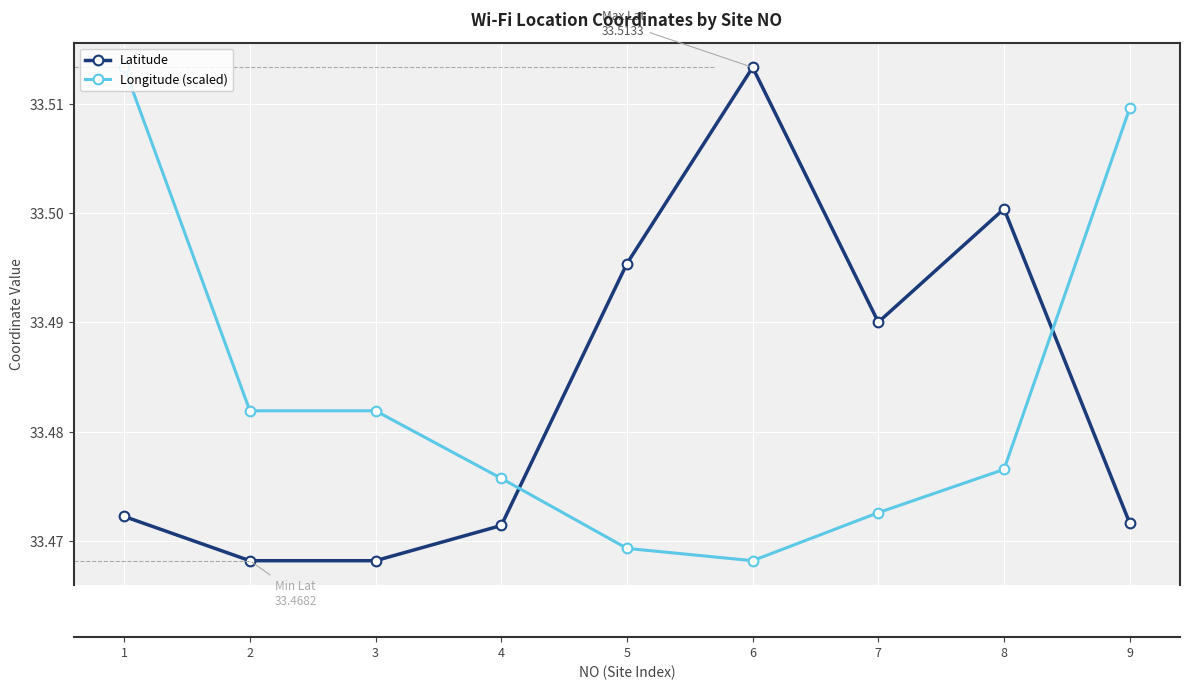

Is the value of Latitude at 1 greater than the value of Longitude (scaled) at 8?

No